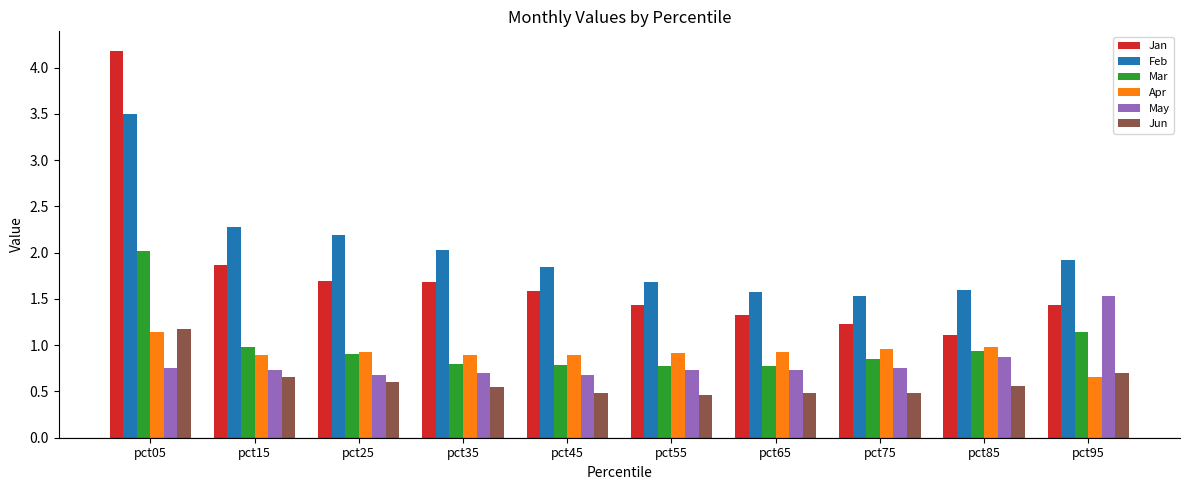

What is the value of the Apr bar at the 6th from the left?

0.9